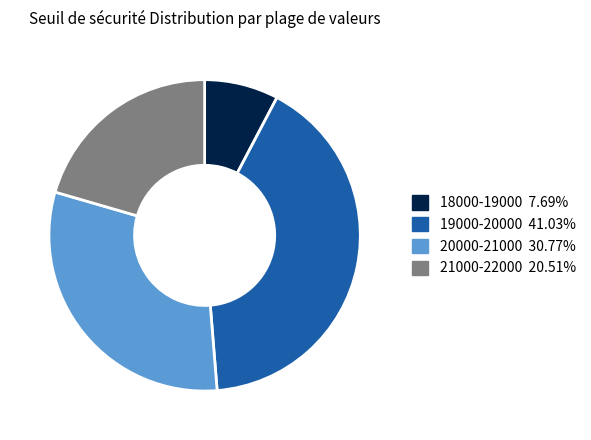

Does 20000-21000 30.77% account for over 50% of the chart?

No